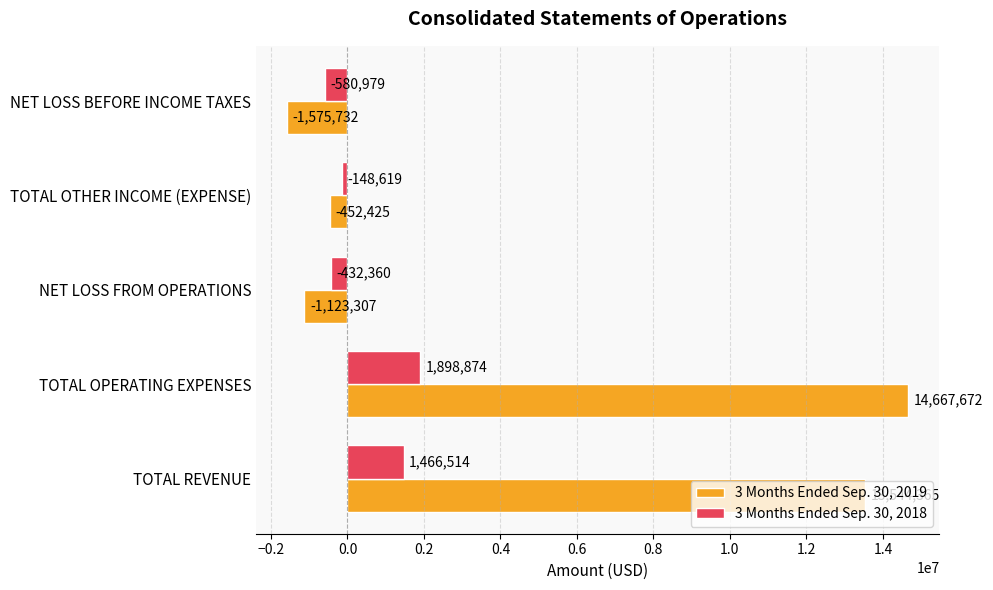

Where is 3 Months Ended Sep. 30, 2018 nearest to the value 658947?

TOTAL OTHER INCOME (EXPENSE)